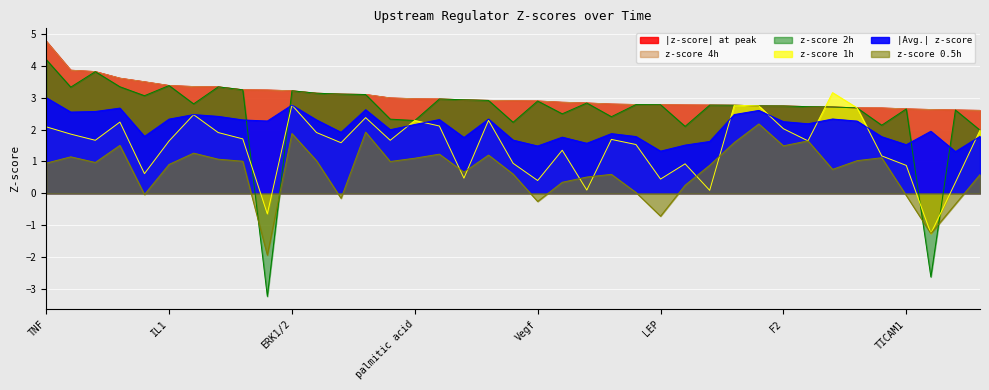

What value does the |Avg.| z-score series have at FOXO1?

1.8